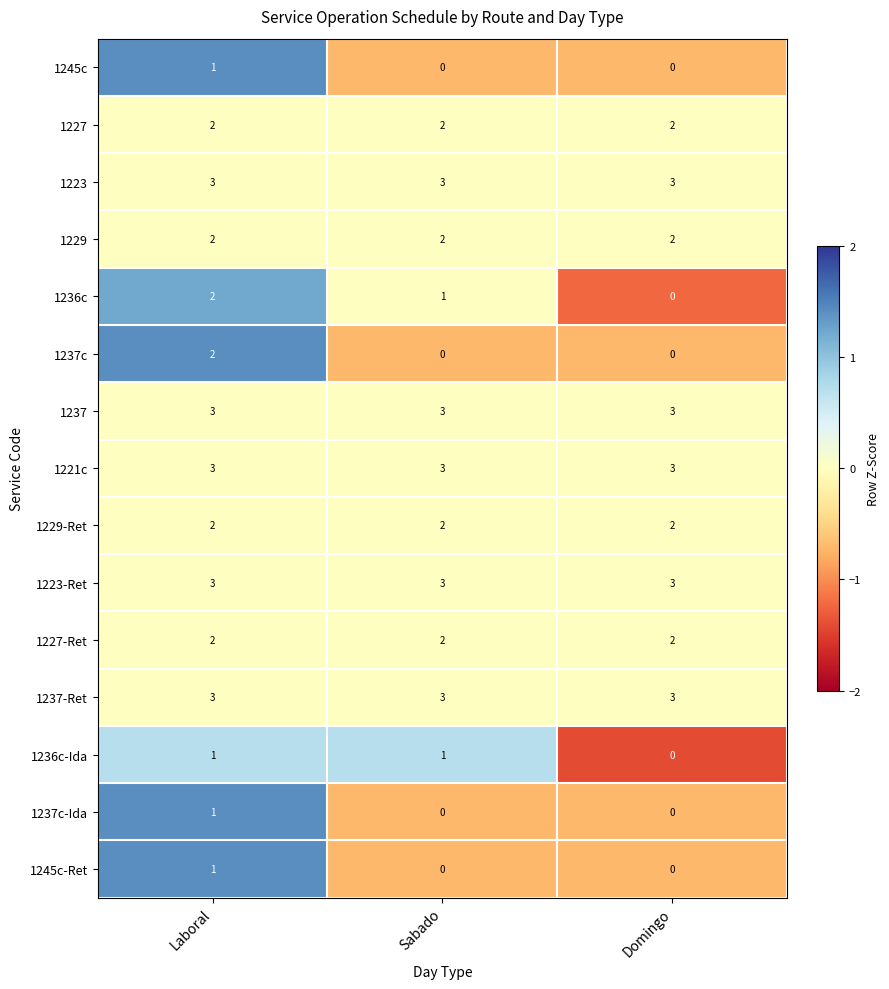

The 1237c series shows 1 at Domingo. True or false?

False